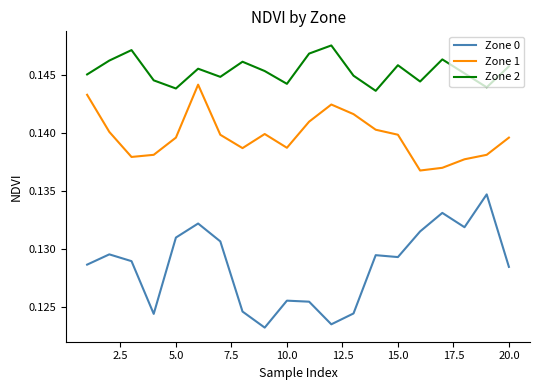

True or false: Zone 1 and Zone 0 intersect in this chart.

False